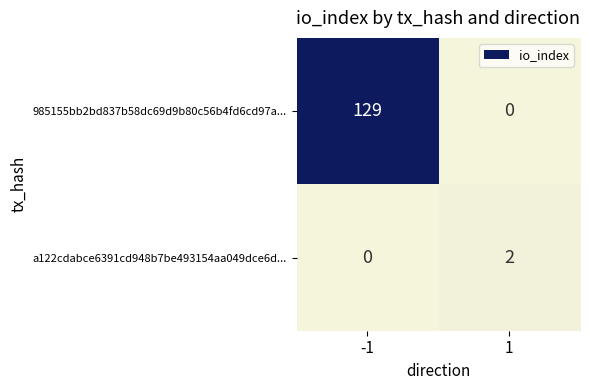

Between -1 and 1, which series saw the biggest shift?

985155bb2bd837b58dc69d9b80c56b4fd6cd97a...